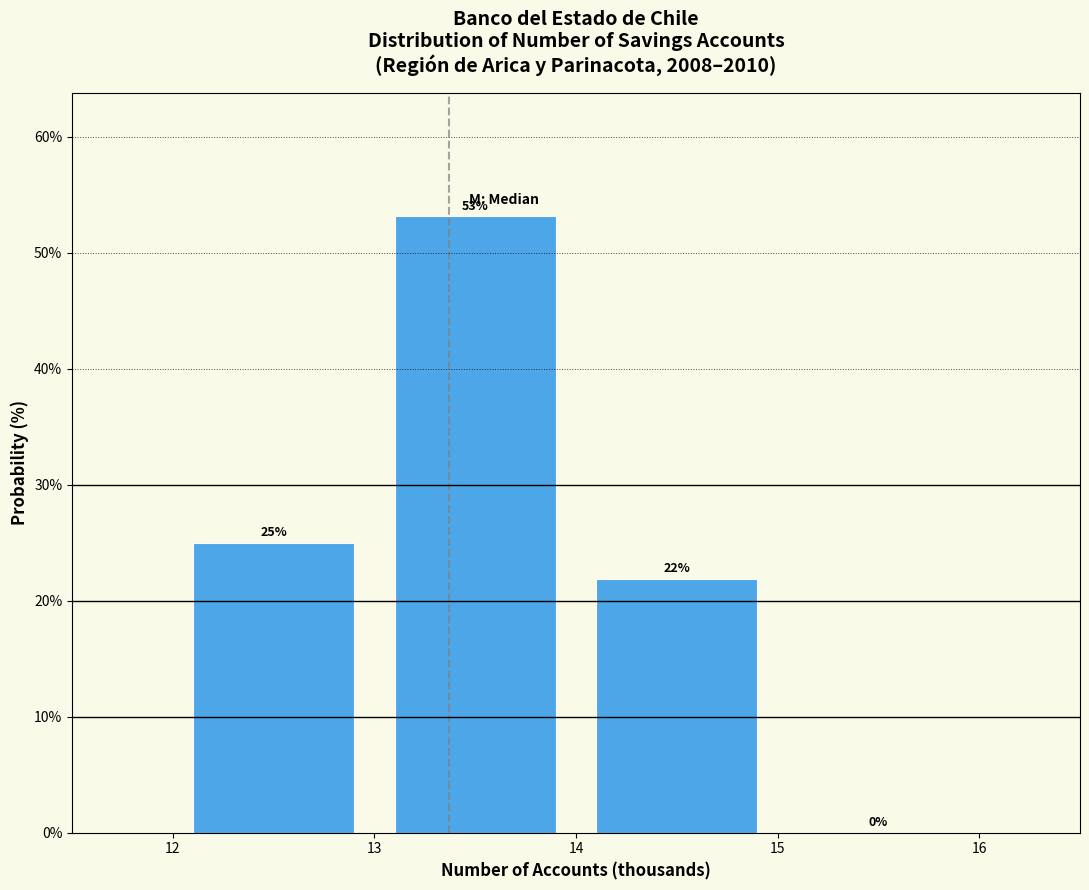

Which range on the x-axis has the tallest bar?

13 to 14